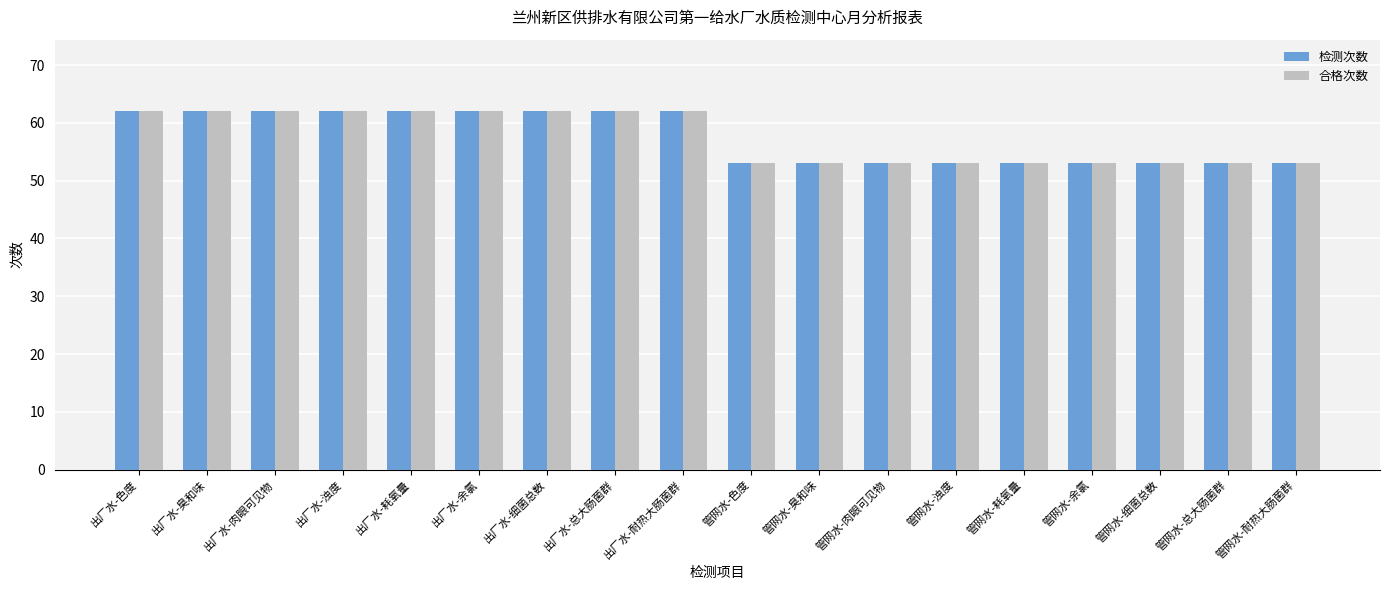

What value does the 检测次数 series have at 出厂水-耐热大肠菌群?

62